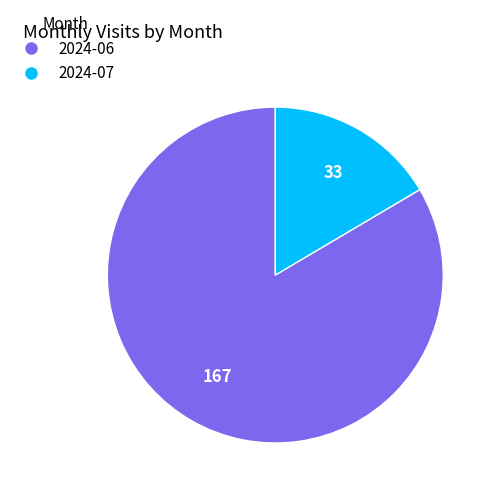

Does 2024-06 represent more than half of the total?

Yes